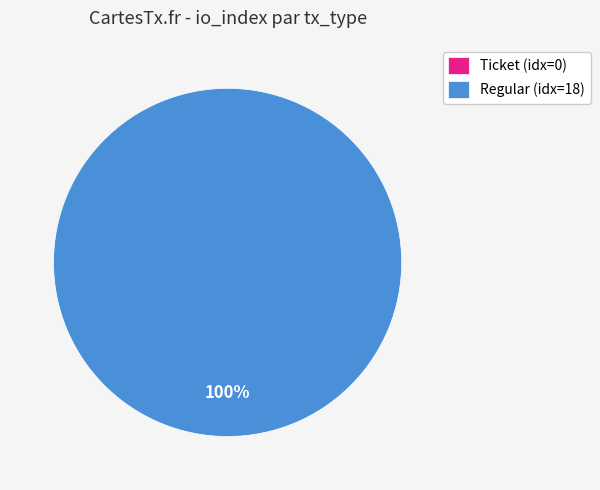

To the nearest percent, what is the difference between the Ticket (io_index=0) and Regular (io_index=18) slice percentages?

100%